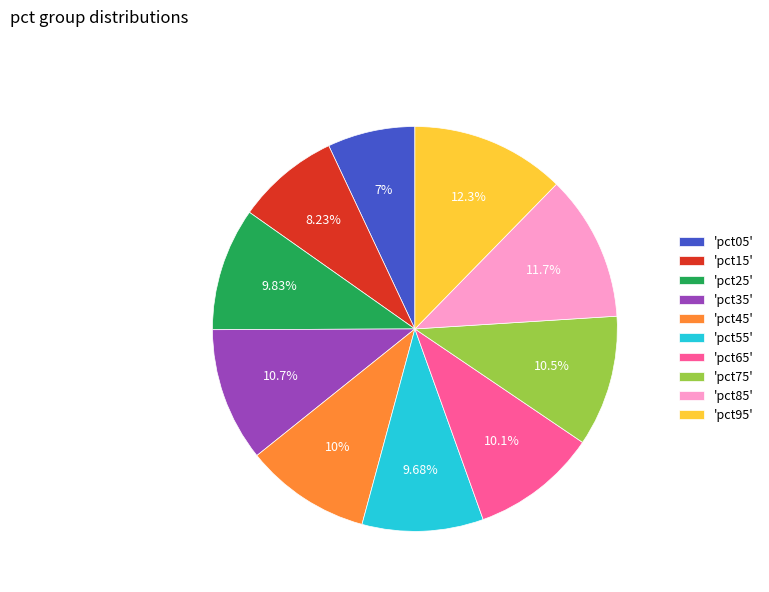

Does any single category account for the majority?

No